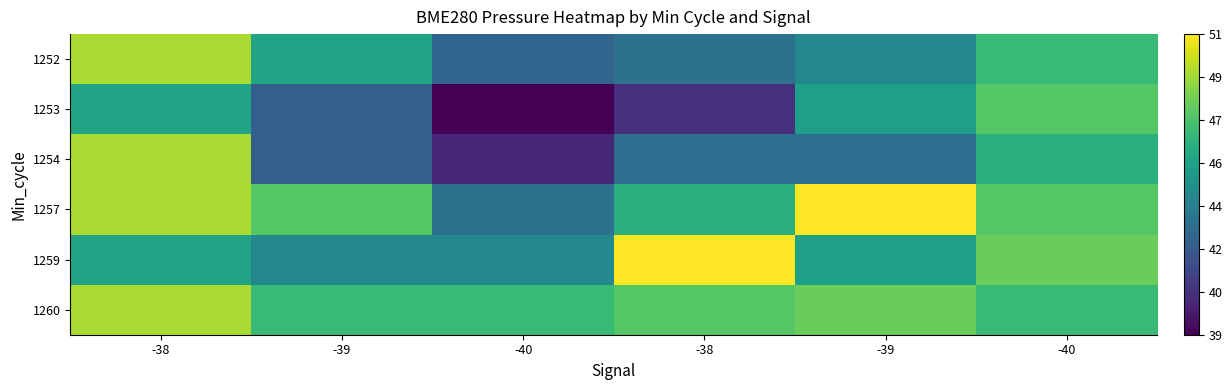

Which has a higher value, -39 or -40?

-40